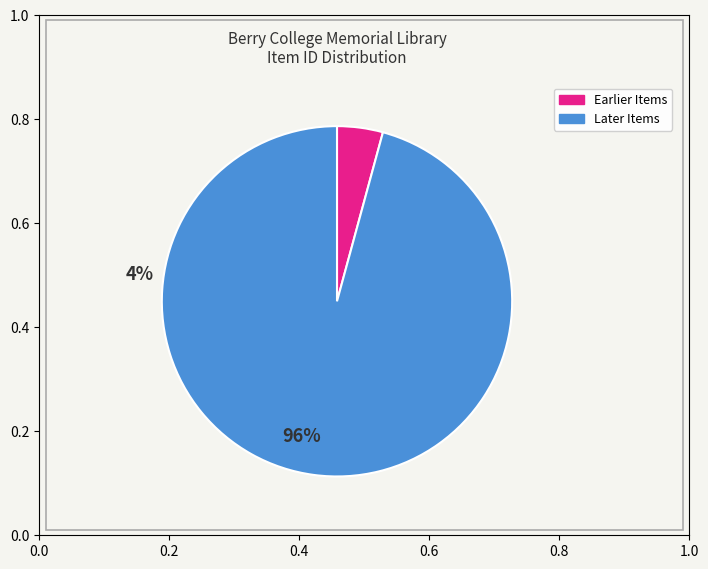

Is there a majority slice in this chart?

Yes